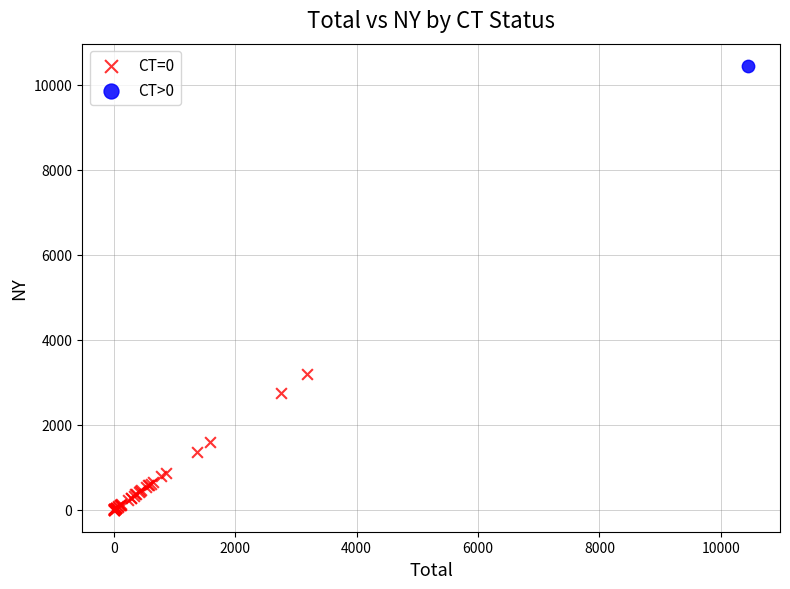

What are all the series names shown in the legend?

CT=0, CT>0